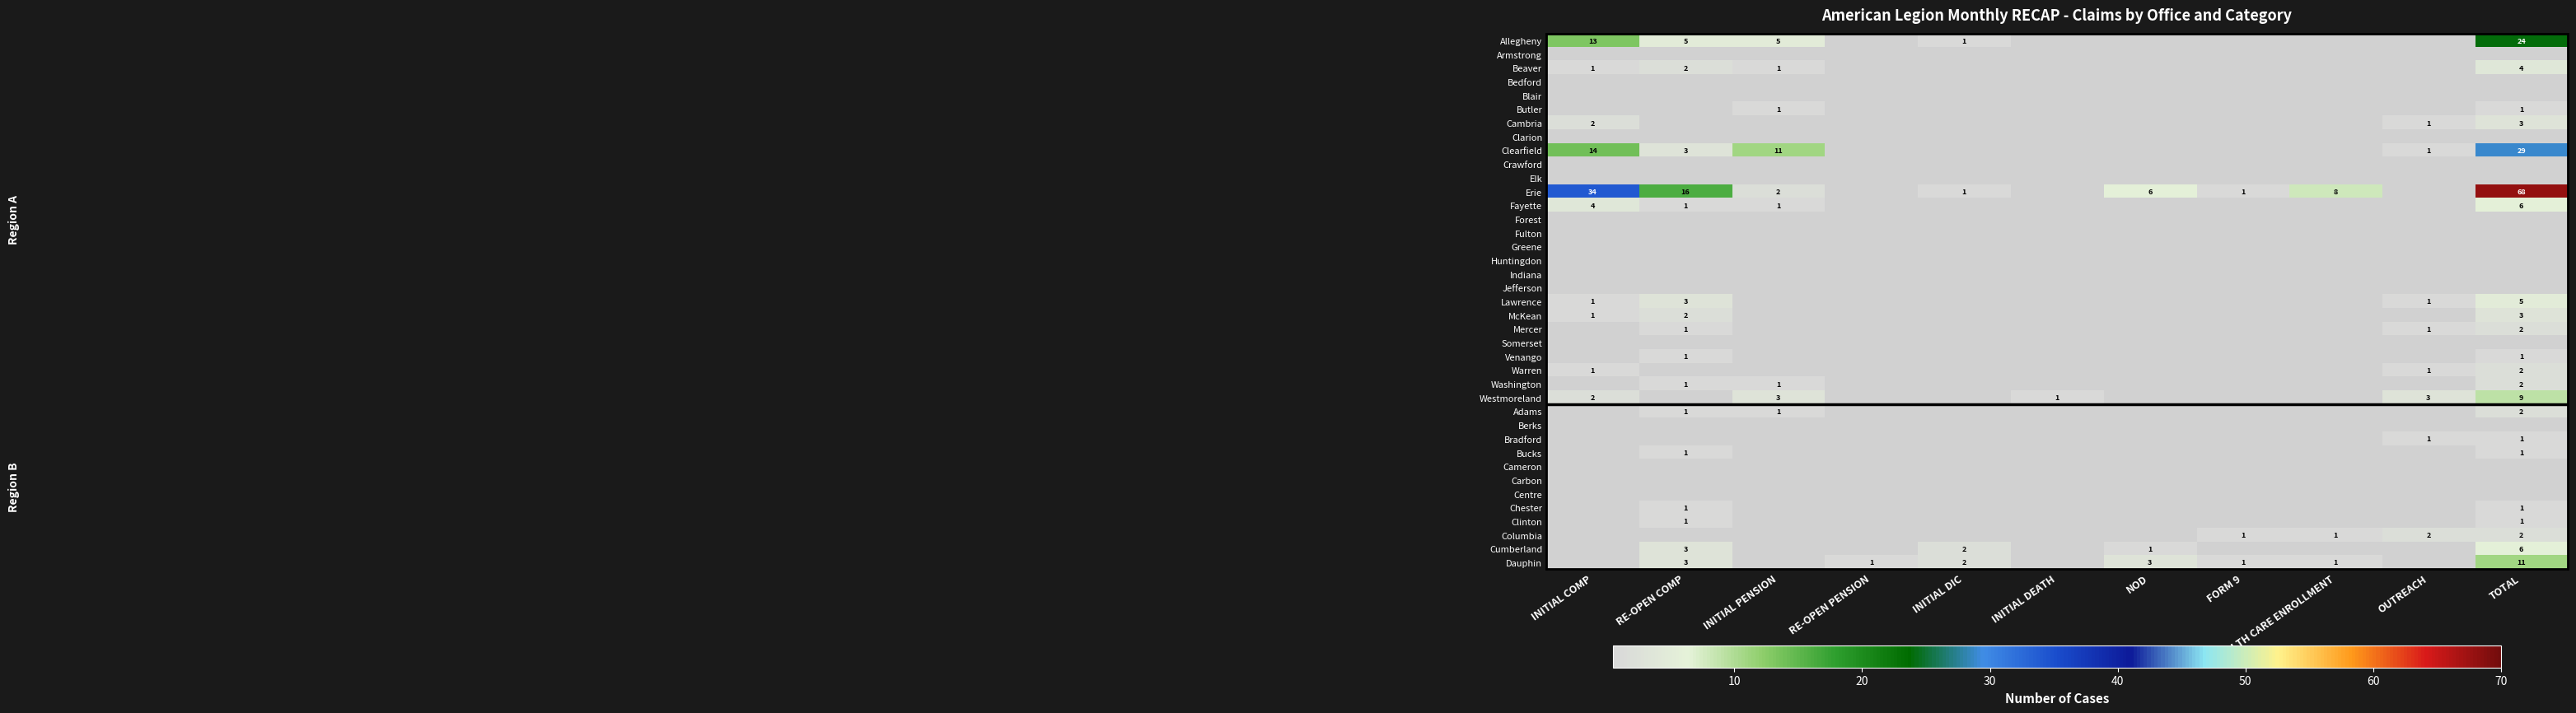

What is the sum of the Dauphin values at INITIAL DIC and FORM 9?

3